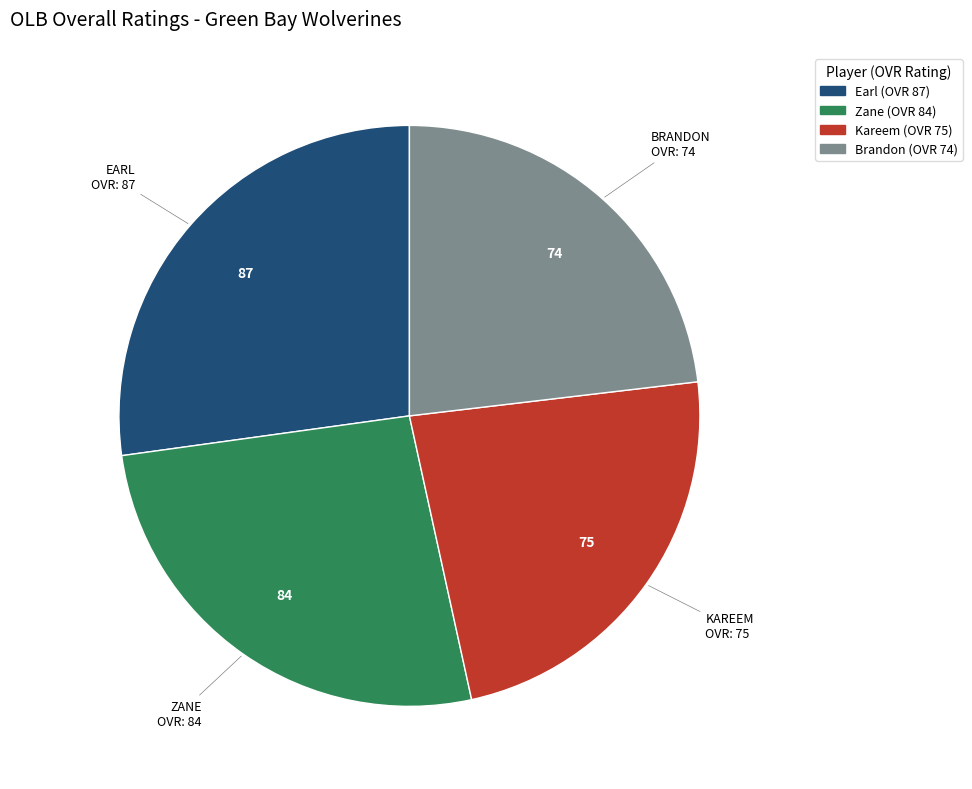

The Brandon slice represents 13% of the pie. True or false?

False